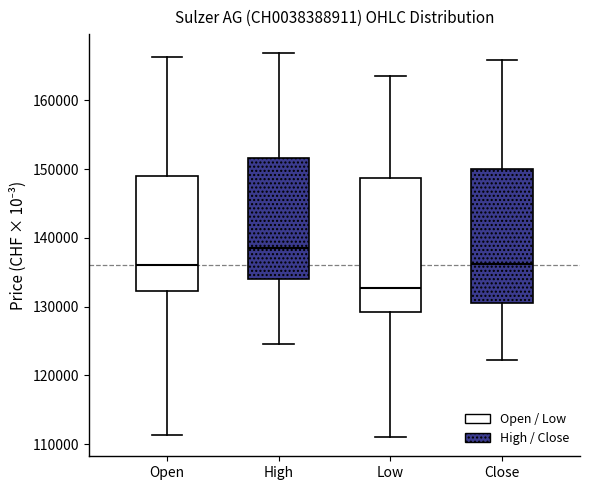

Reading left to right, read every box against the y-axis: the position of its median line, the range the box covers, and the ends of its whiskers. The values are not printed on the chart, so give them approximately, as read against the axis.

Open: median 136000, box 132000 to 149000, whiskers 111000 to 166000
High: median 139000, box 134000 to 152000, whiskers 125000 to 167000
Low: median 133000, box 129000 to 149000, whiskers 111000 to 163000
Close: median 136000, box 131000 to 150000, whiskers 122000 to 166000